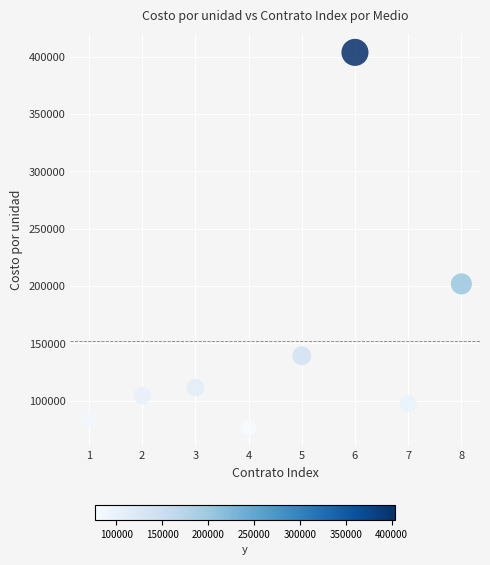

What Y value in the scatter plot is closest to 240120?

201799.9